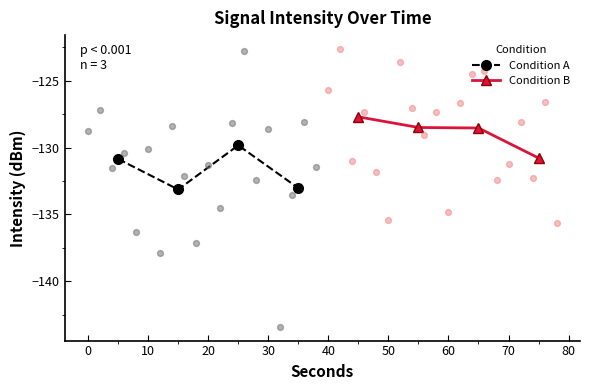

Which series has the largest total across all categories?

Condition B